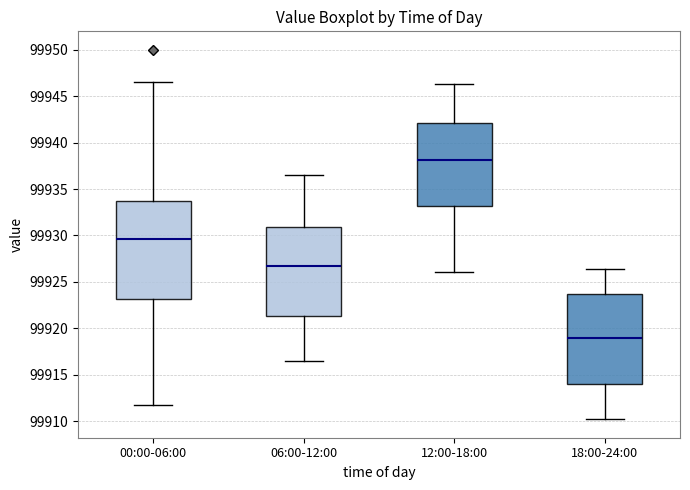

Where is the lower edge of the box for 00:00-06:00 on the y-axis? The values are not printed on the chart, so give them approximately, as read against the axis.

99923.0